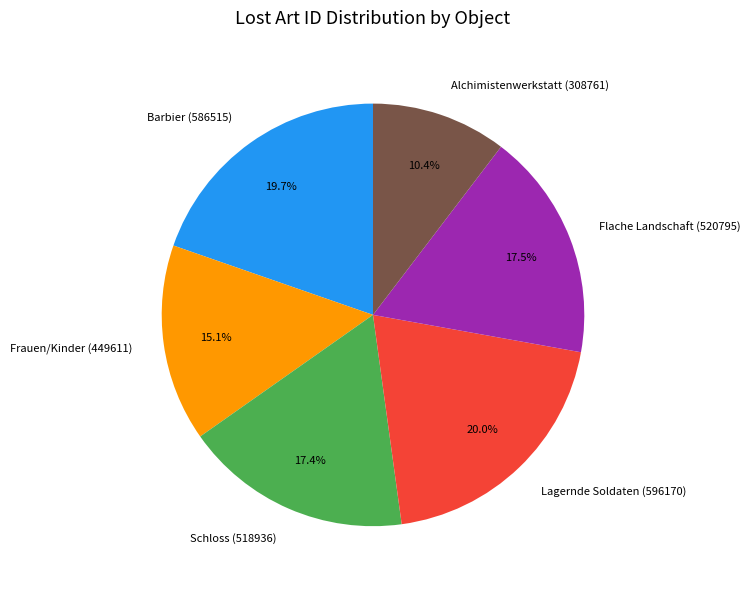

What percentage is NOT represented by Lagernde Soldaten (596170)?

80.0%